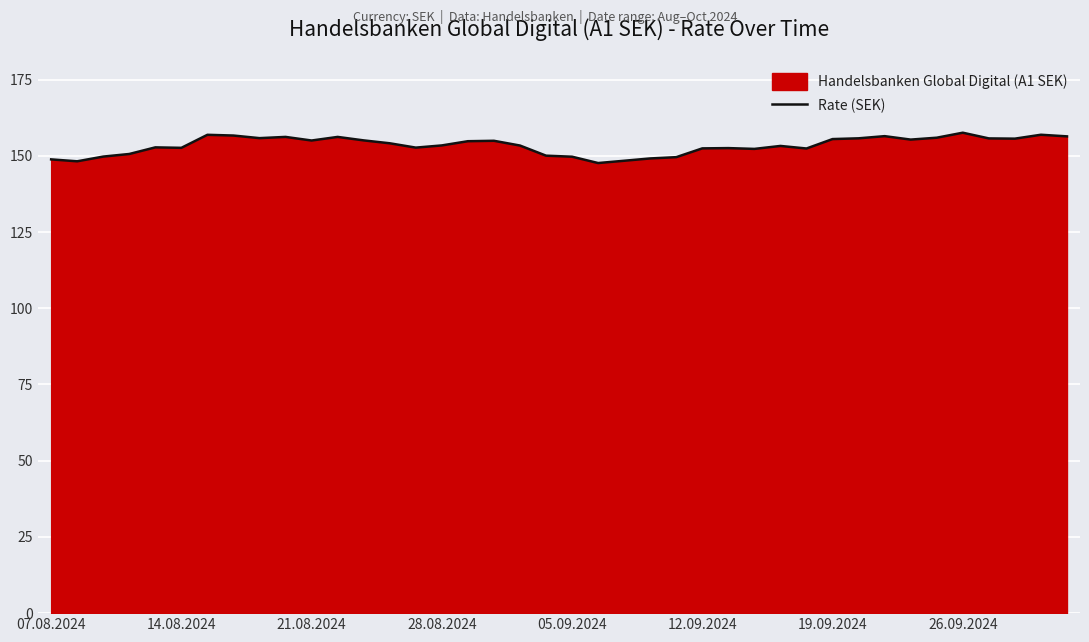

What is the smallest value displayed?

147.6